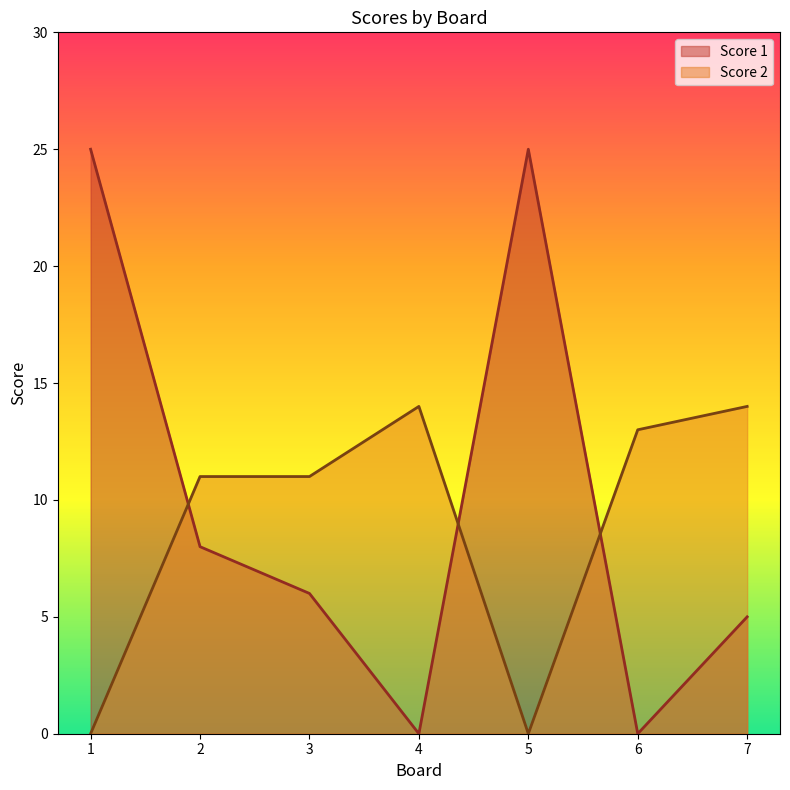

Is the value of Score 1 at 6 greater than the value of Score 2 at 5?

No